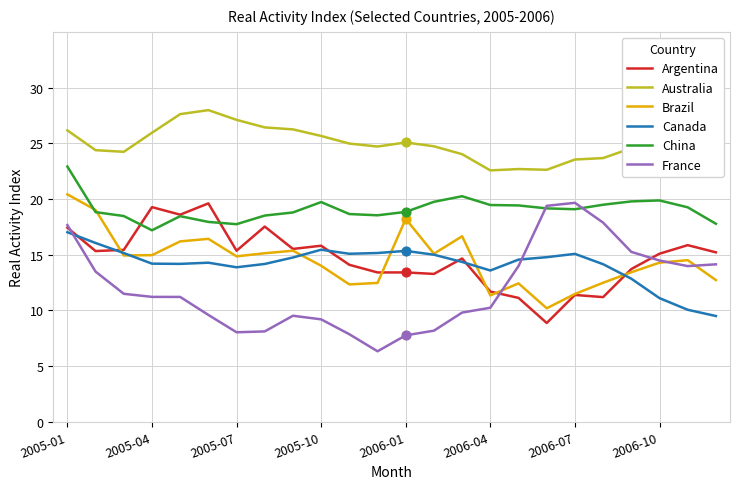

Which series has the largest total across all categories?

Australia